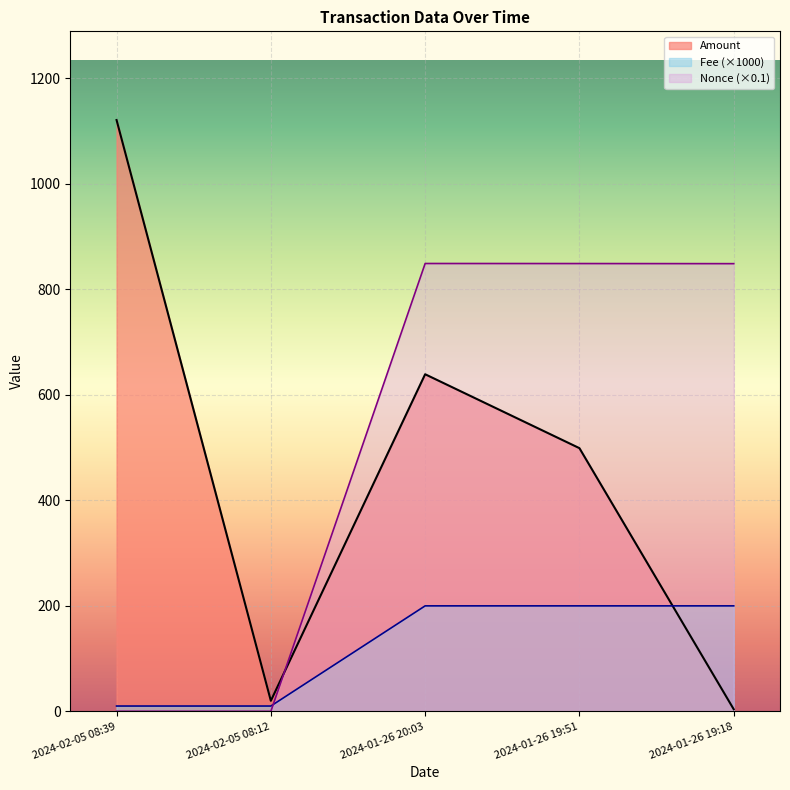

At how many categories does at least one series exceed 1109?

1